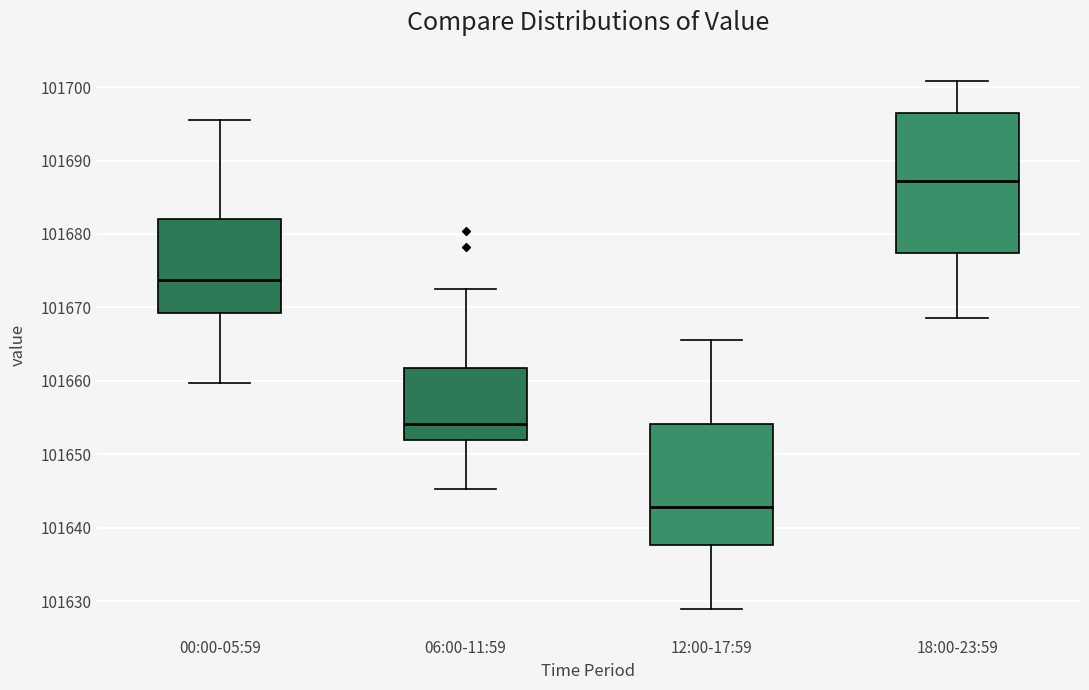

Where does the lower whisker of the box for 06:00-11:59 end on the y-axis? The values are not printed on the chart, so give them approximately, as read against the axis.

101645